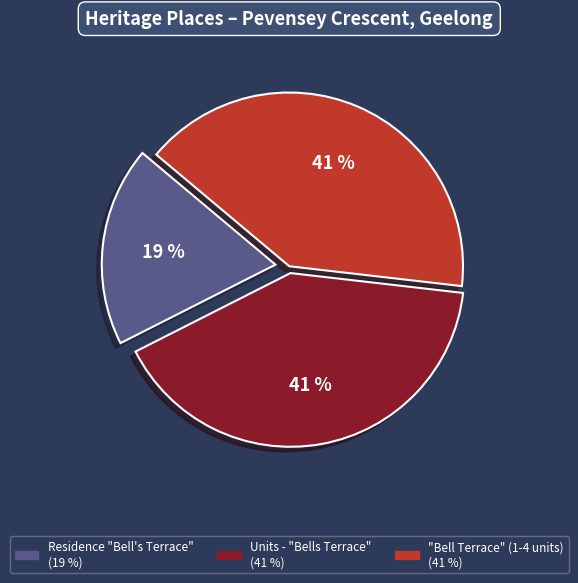

What is the ratio of the value at Residence "Bell's Terrace" to the value at "Bell Terrace" (1-4 units)?

0.5